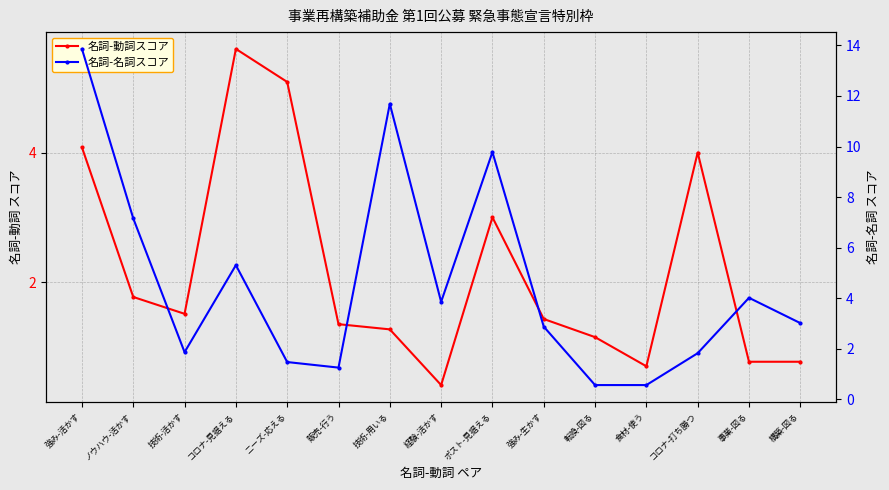

Reading left to right, transcribe all the data shown in this chart.

名詞-動詞スコア: 4.1	1.8	1.5	5.6	5.1	1.4	1.3	0.4	3.0	1.4	1.1	0.7	4.0	0.8	0.8
名詞-名詞スコア: 13.9	7.2	1.9	5.3	1.5	1.3	11.7	3.9	9.8	2.9	0.6	0.6	1.8	4.0	3.0